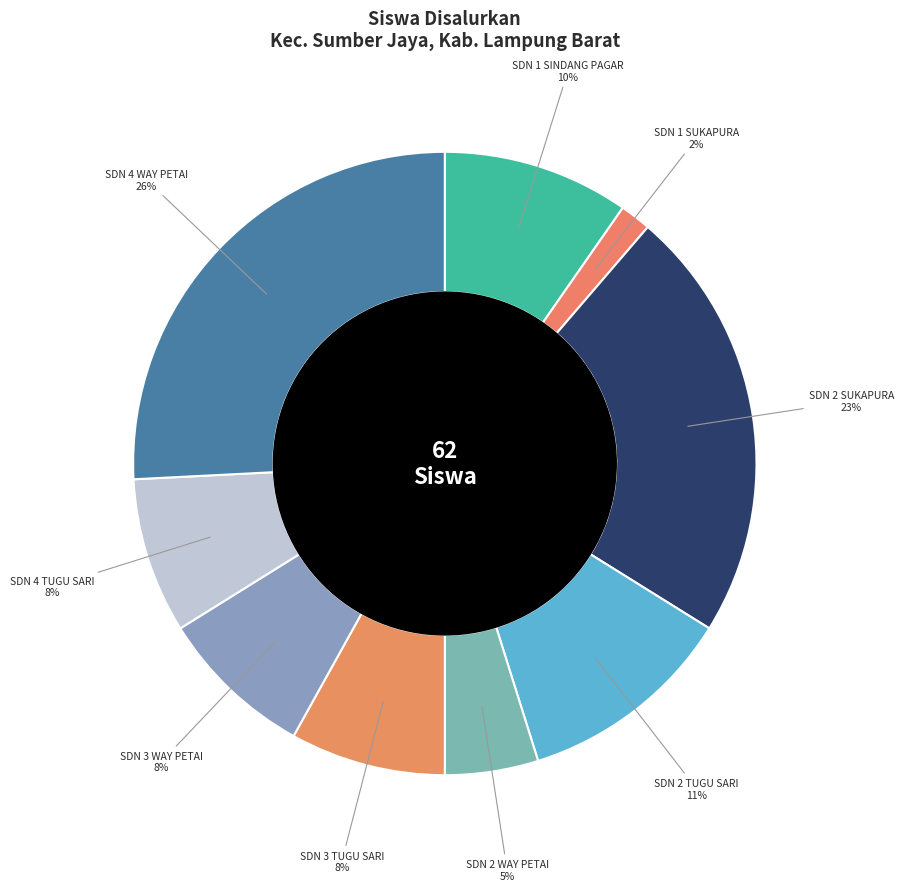

Count the number of slices in the pie.

9